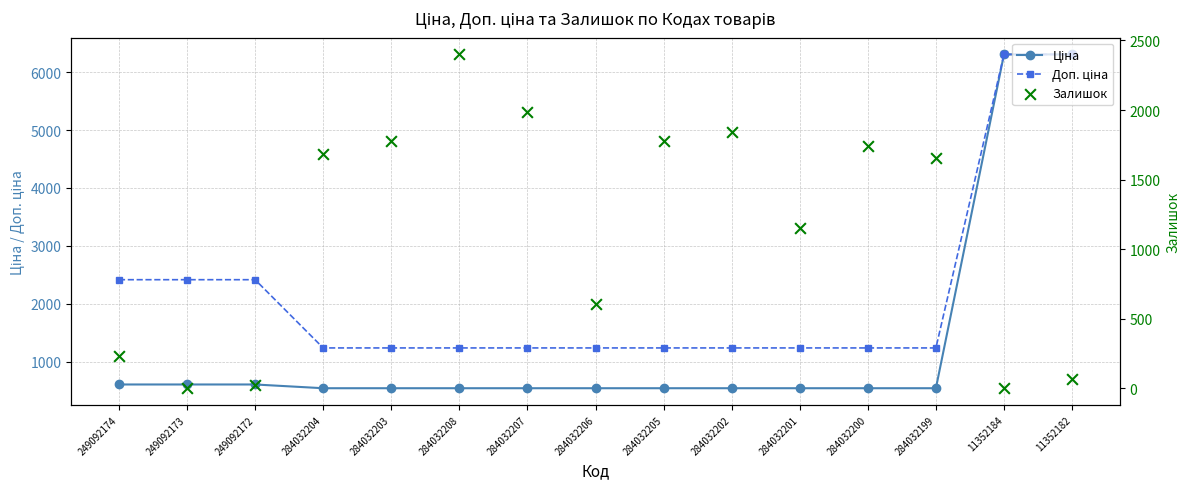

What is the total value across all series at 284032204?

3456.4